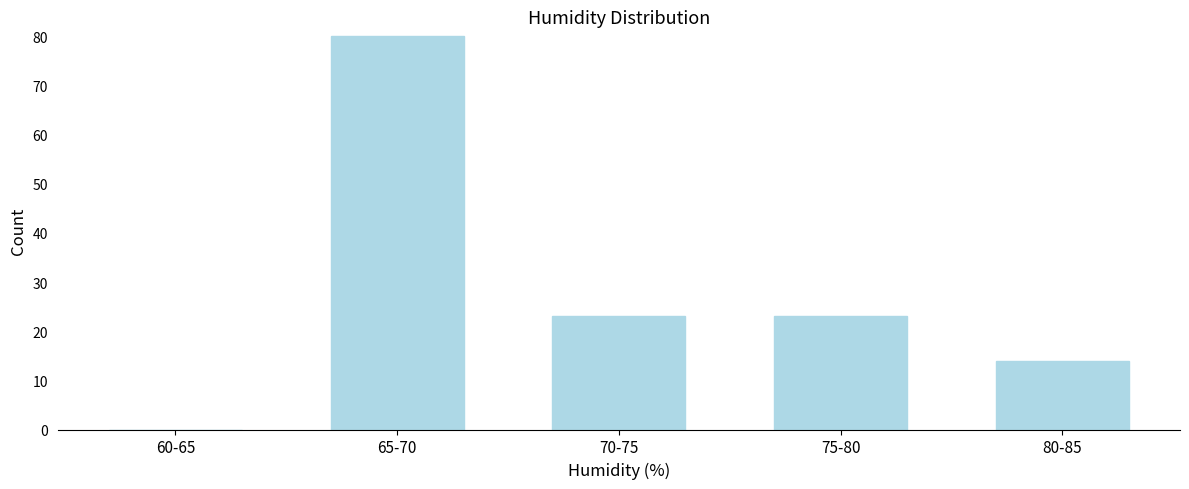

Reading left to right, what are all the values shown in this chart?

60-65=0	65-70=80	70-75=23	75-80=23	80-85=14